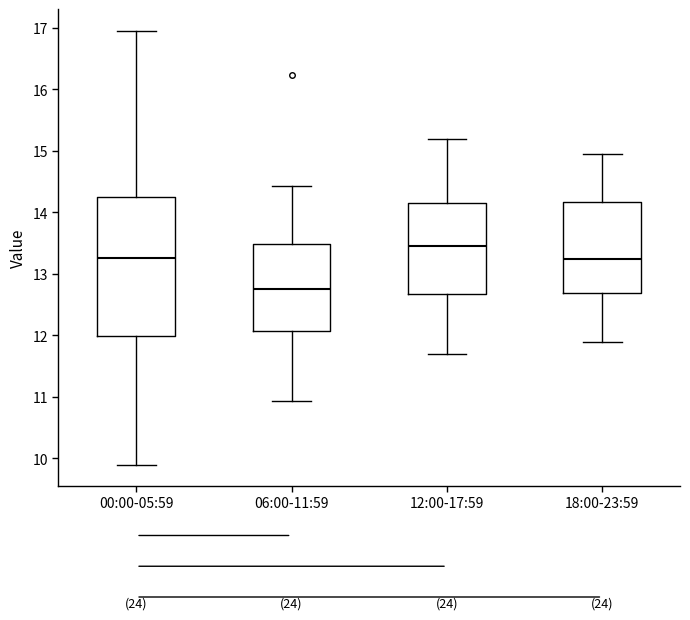

Where is the lower edge of the box for 00:00-05:59 on the y-axis? The values are not printed on the chart, so give them approximately, as read against the axis.

12.0